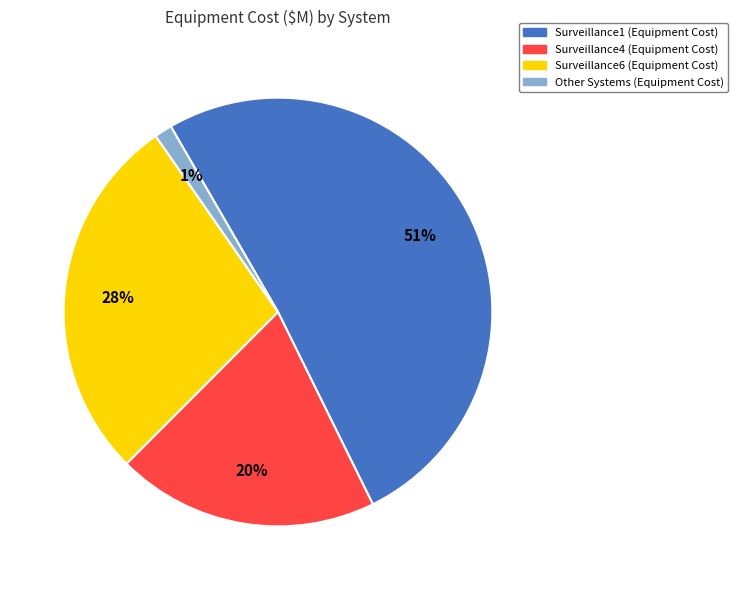

What is the ratio of the value at Surveillance1 to the value at Surveillance6?

1.8